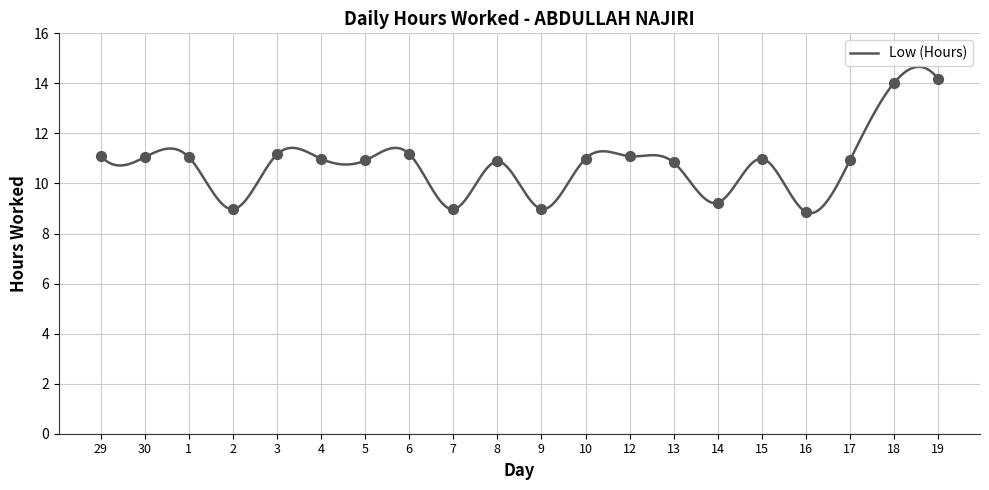

Which has a higher value, 17 or 3?

3